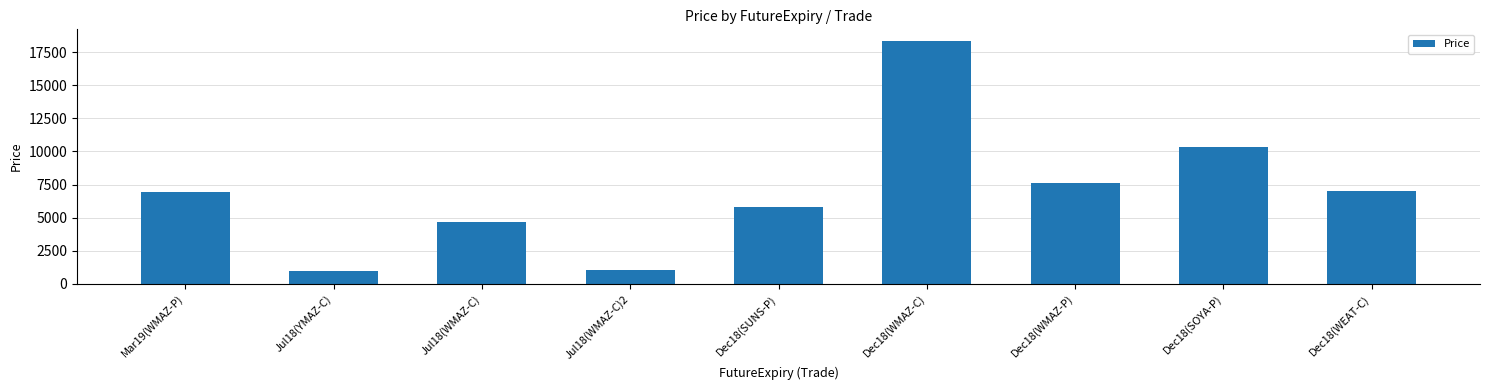

What position from the right is Dec18(WMAZ-P)?

3